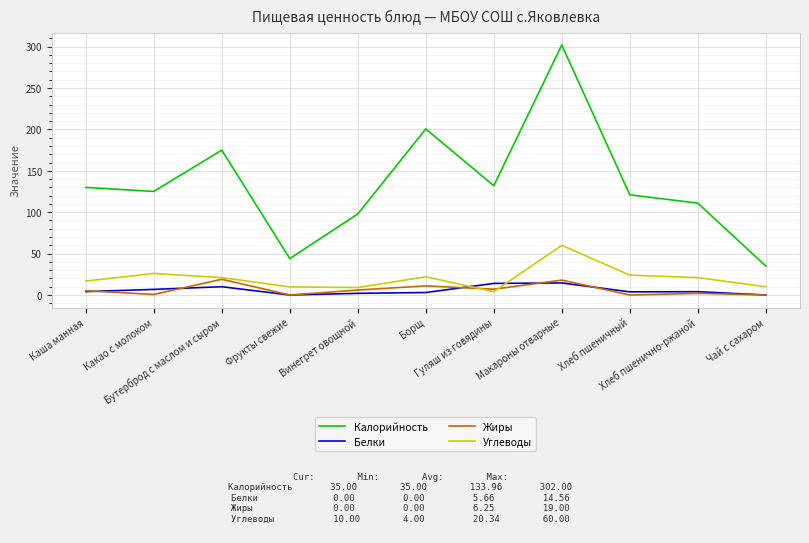

True or false: Углеводы and Калорийность cross at least once.

False